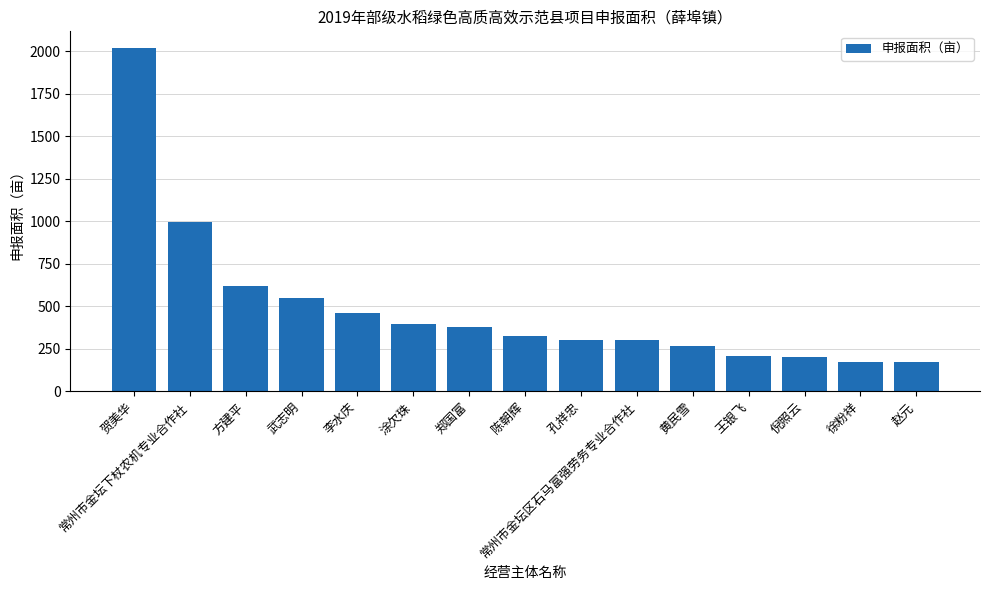

Which has a higher value, 贺美华 or 常州市金坛下杖农机专业合作社?

贺美华